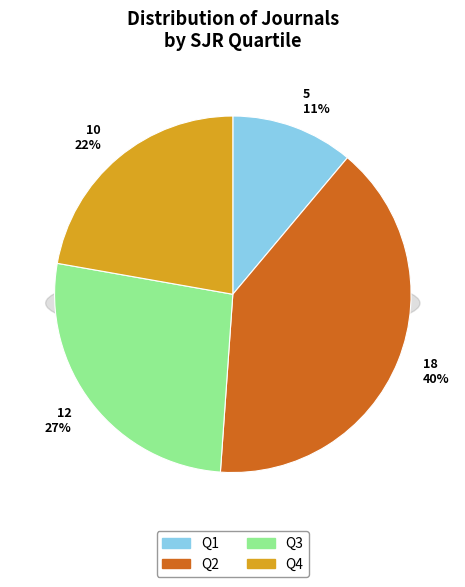

What percentage do Q2 and Q3 together represent?

66.7%